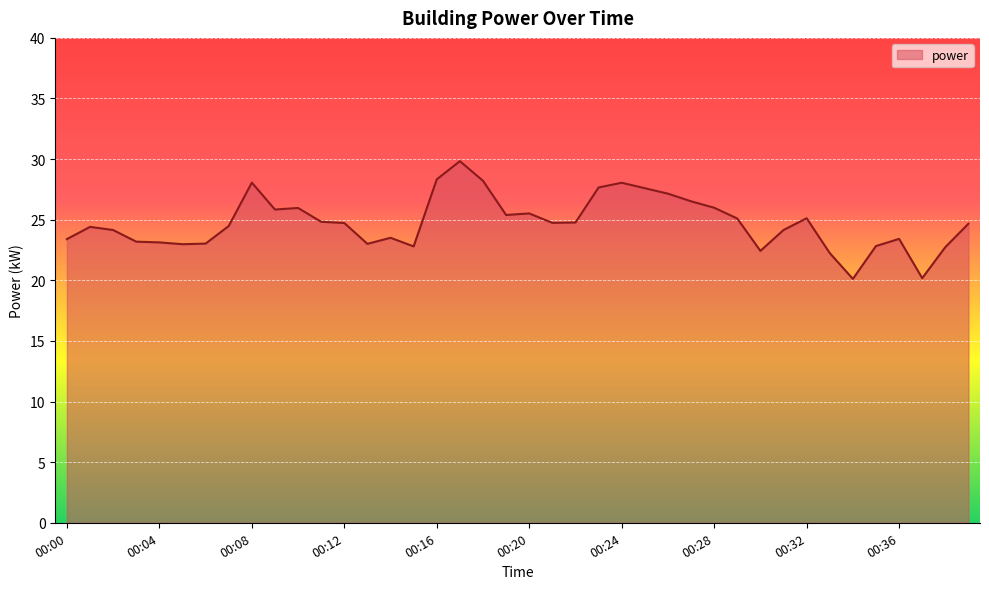

What is the smallest value displayed?

20.1